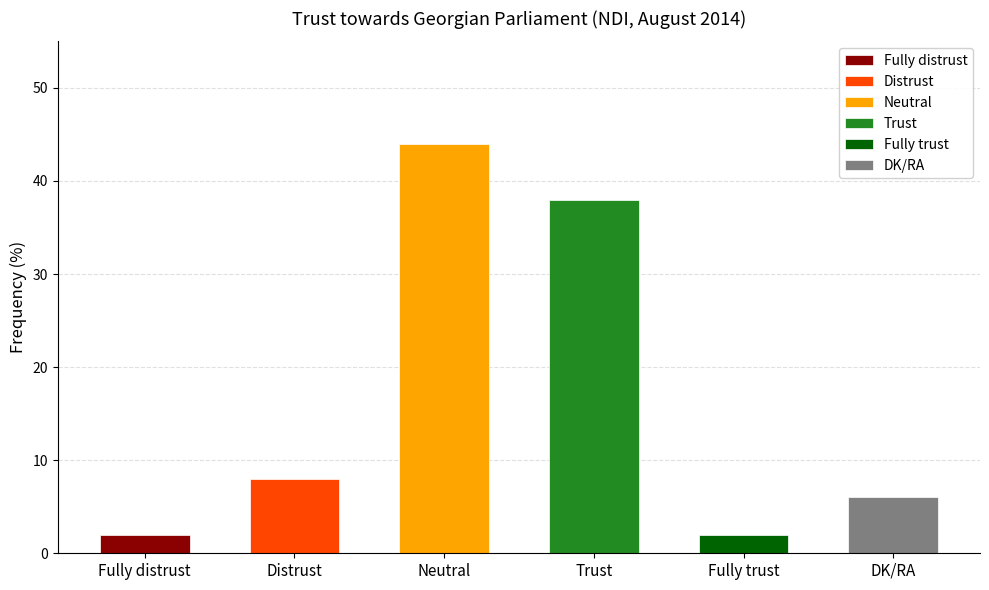

Which label corresponds to the largest value in the chart?

Neutral